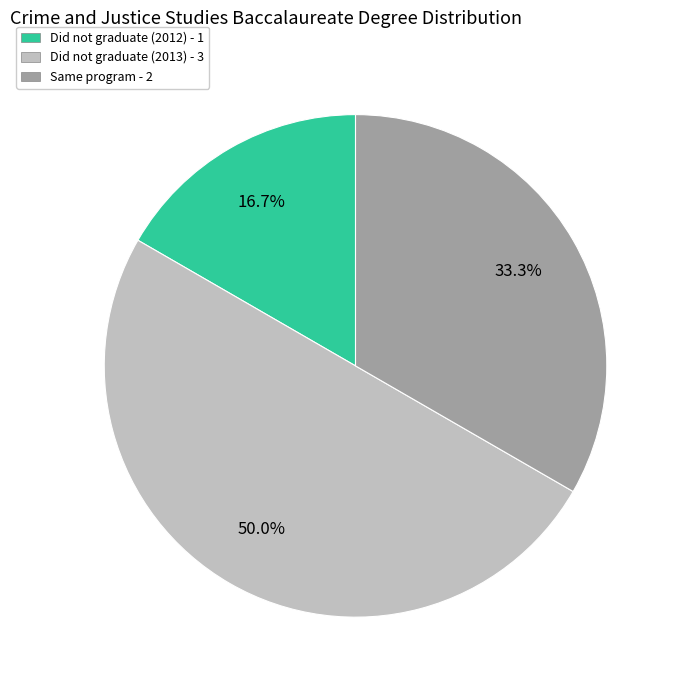

Which has a higher value, Same program or Did not graduate (2012)?

Same program